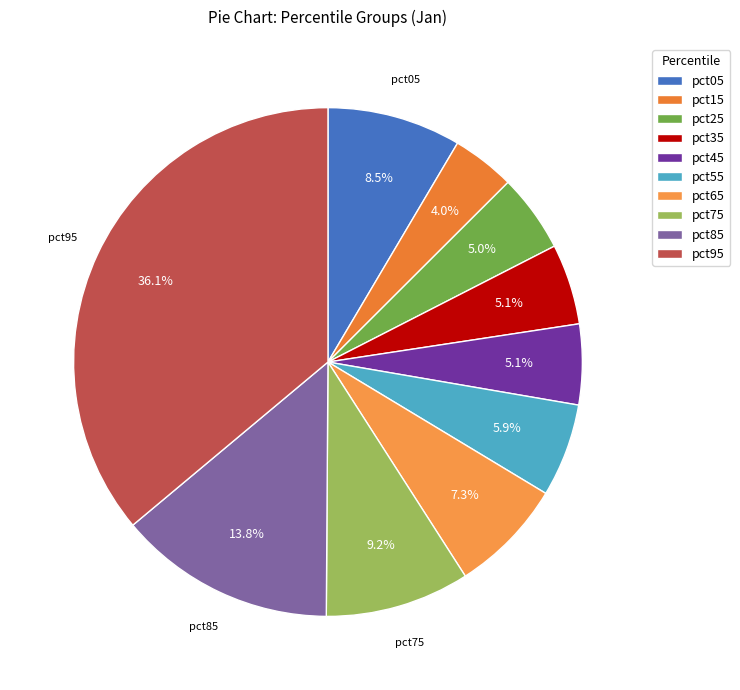

The pct85 slice represents 14% of the pie. True or false?

True